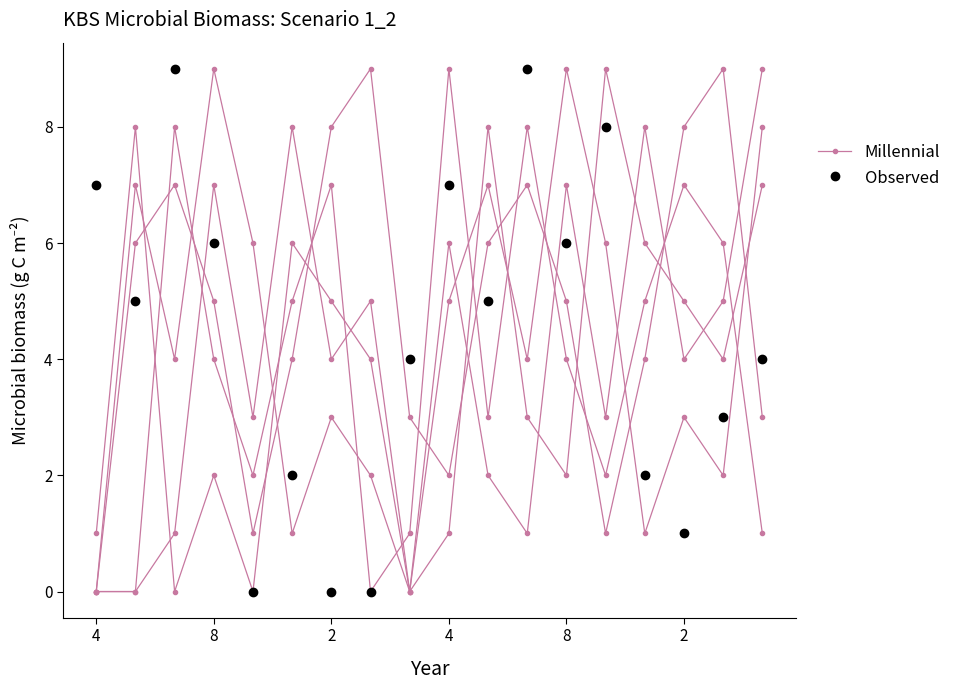

How many lines are shown in the chart?

2